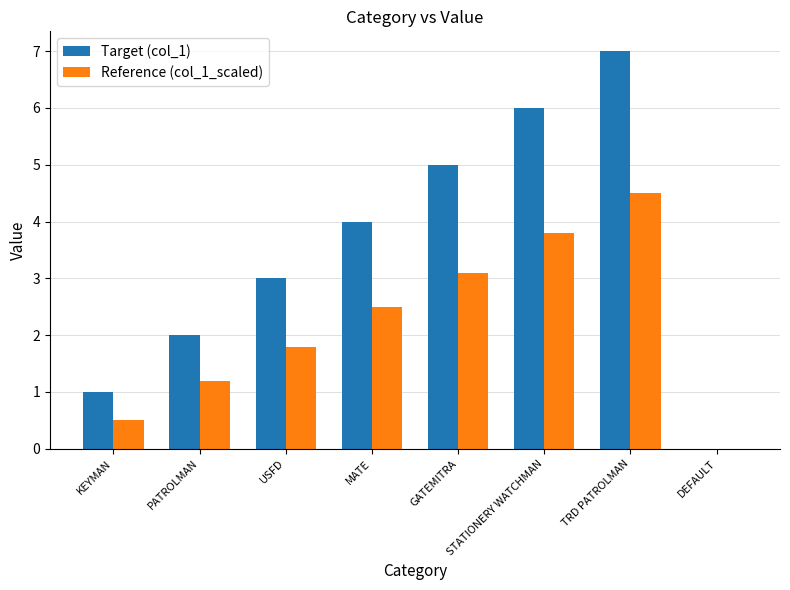

How many groups of bars are there?

8